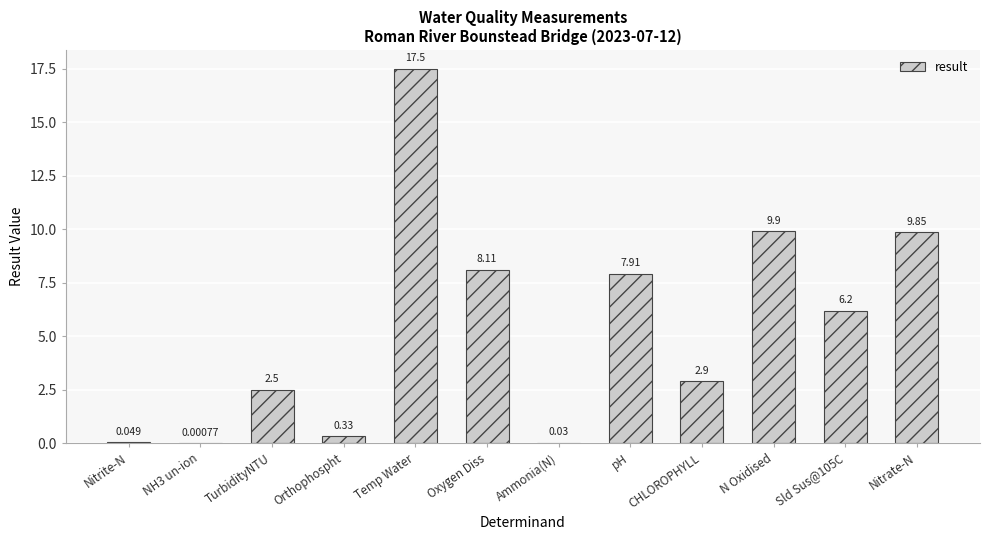

Which category has the highest value across all series?

Temp Water